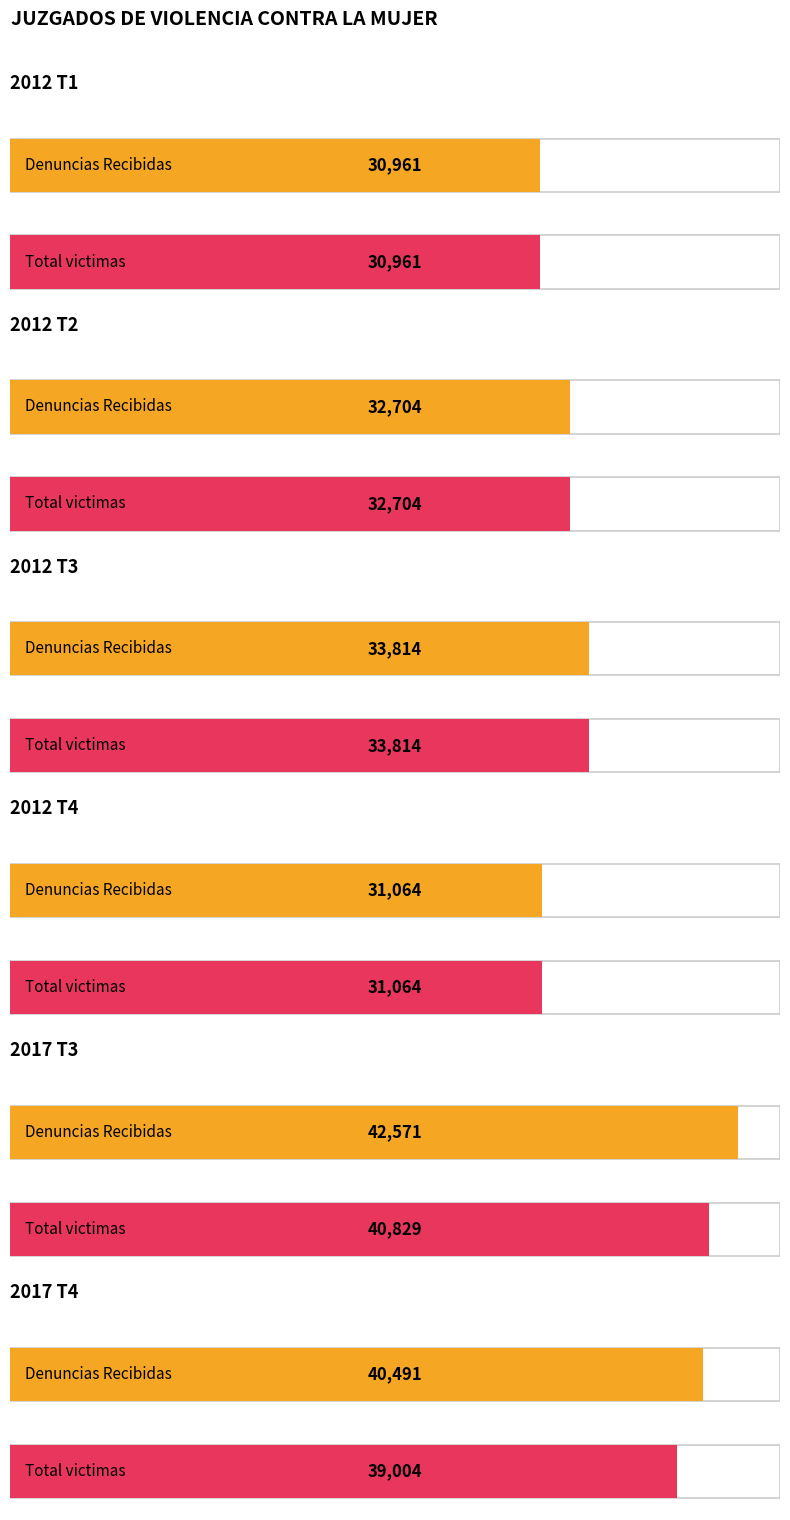

Are the bars horizontal?

Yes